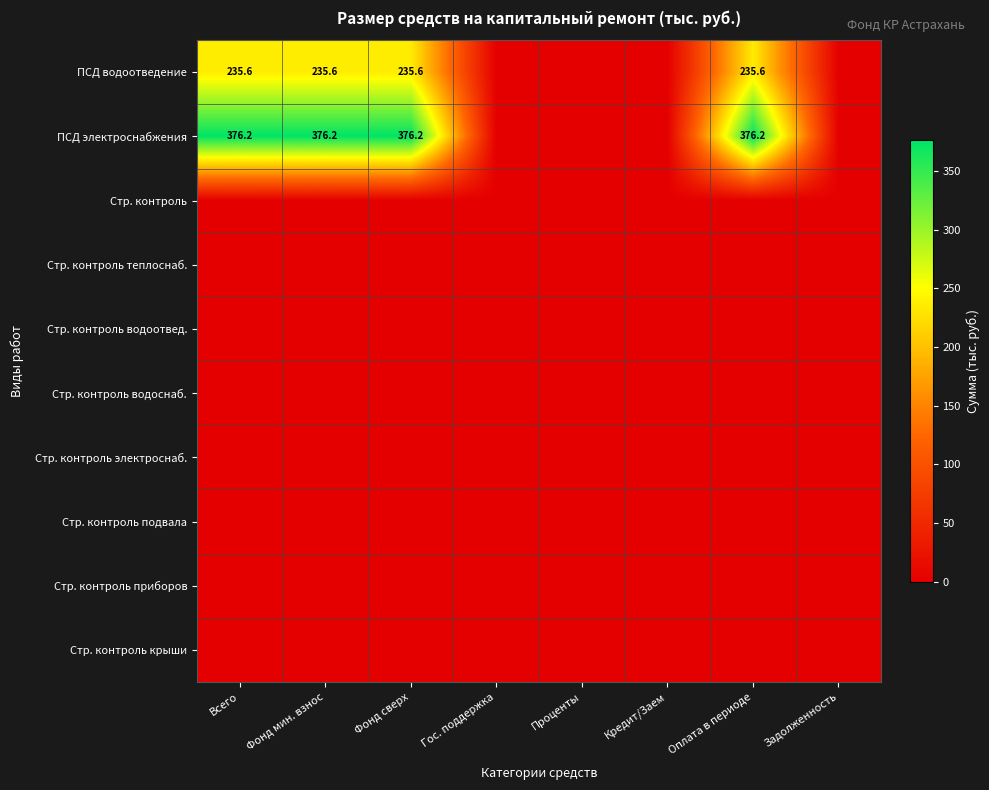

At Всего, list the series in order from smallest to largest.

Стр. контроль, Стр. контроль теплоснаб., Стр. контроль водоотвед., Стр. контроль водоснаб., Стр. контроль электроснаб., Стр. контроль подвала, Стр. контроль приборов, Стр. контроль крыши, ПСД водоотведение, ПСД электроснабжения